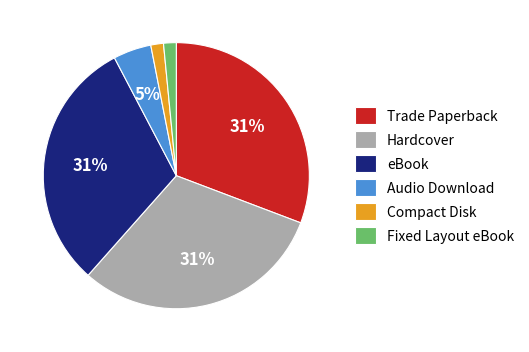

Is Trade Paperback the majority of the pie?

No